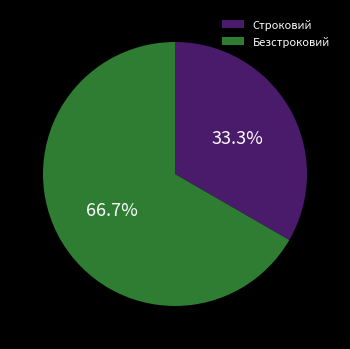

What is the majority slice?

Безстроковий